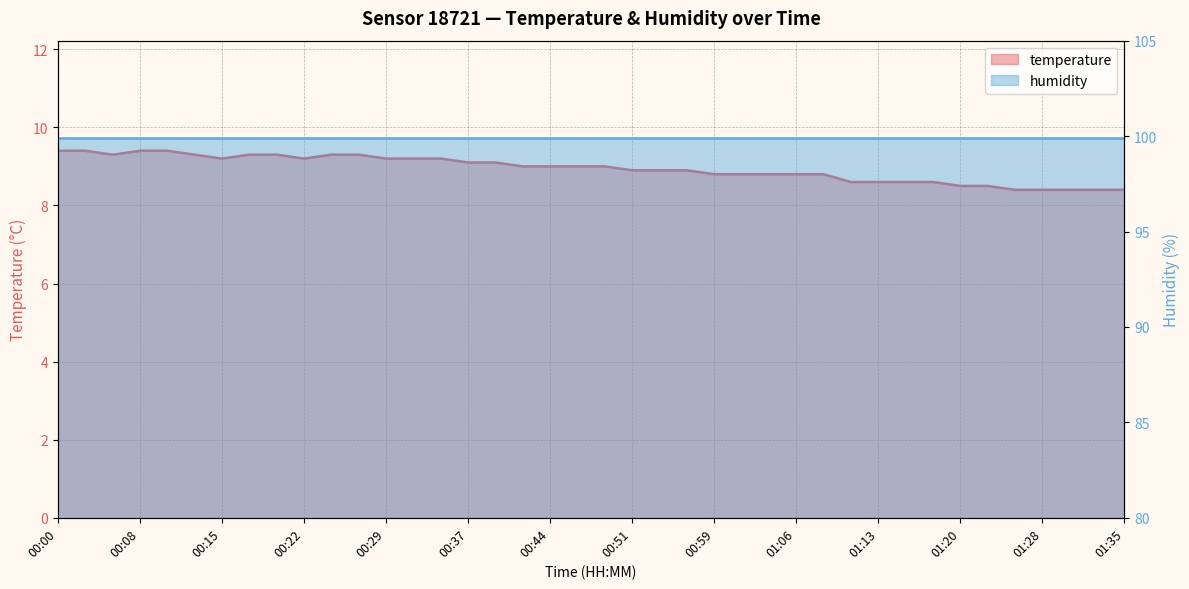

Approximately how many times larger is the value at 01:23 compared to 01:08?

1.0